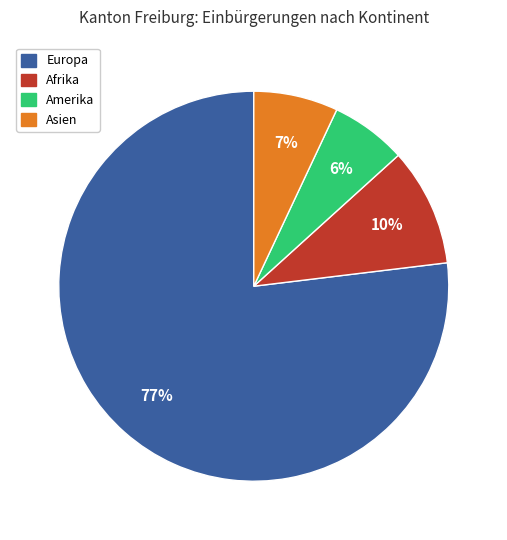

Is it true that Europa is 77% of the pie?

True